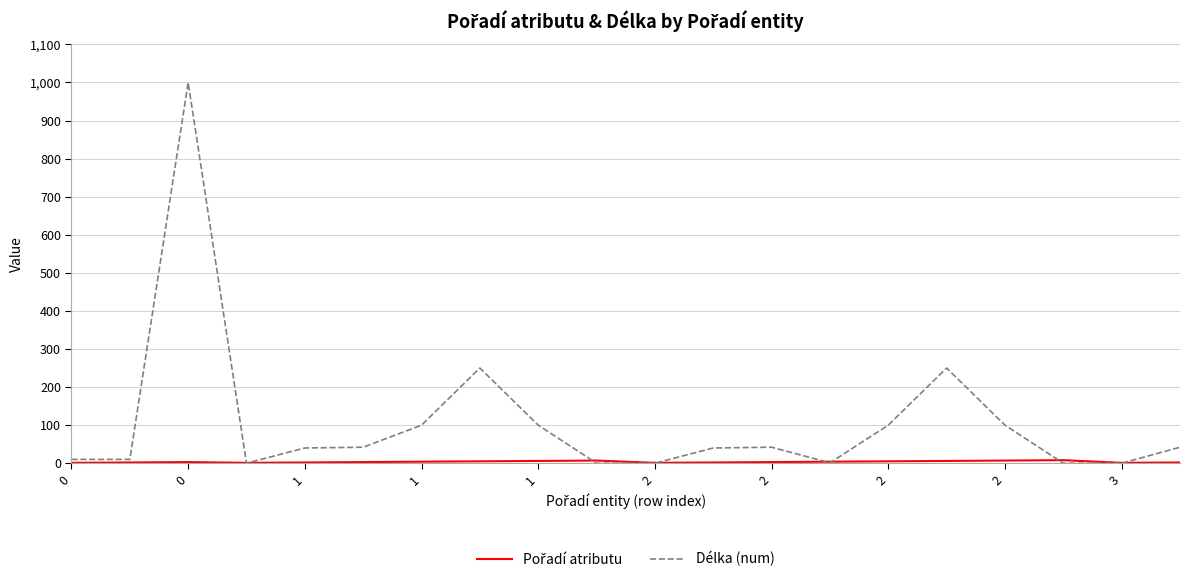

What is the highest value of the Délka (num) series?

1000